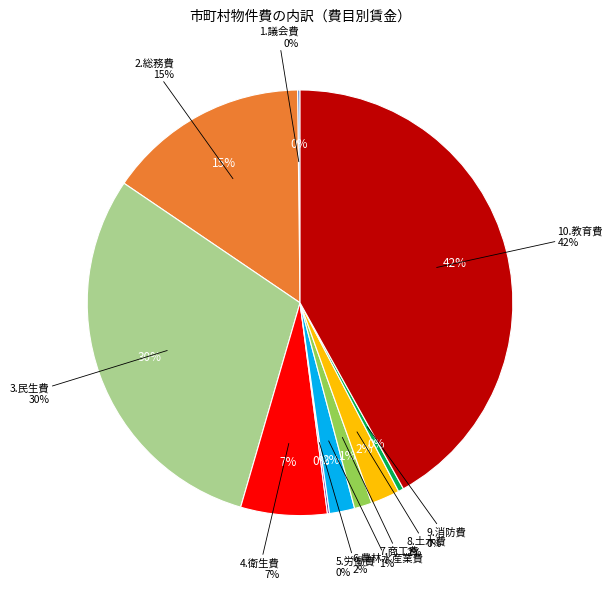

To the nearest percent, what percentage of the pie is 10.教育費?

42%